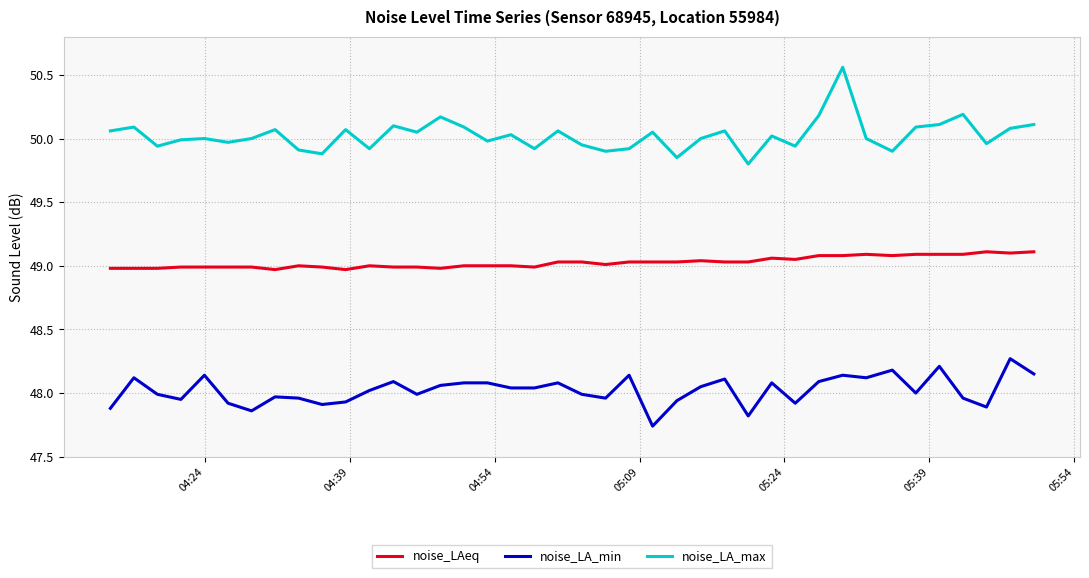

Which series has the largest total across all categories?

noise_LA_max